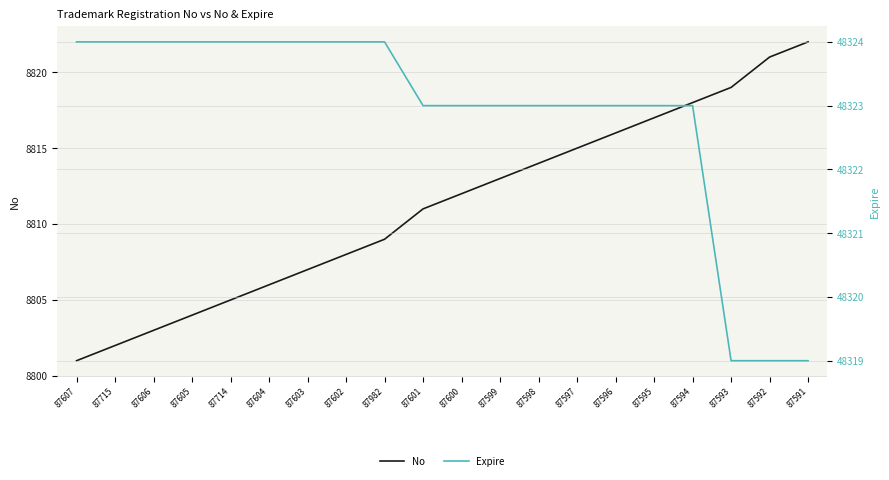

Rank the series by their average value, from lowest to highest.

No, Expire